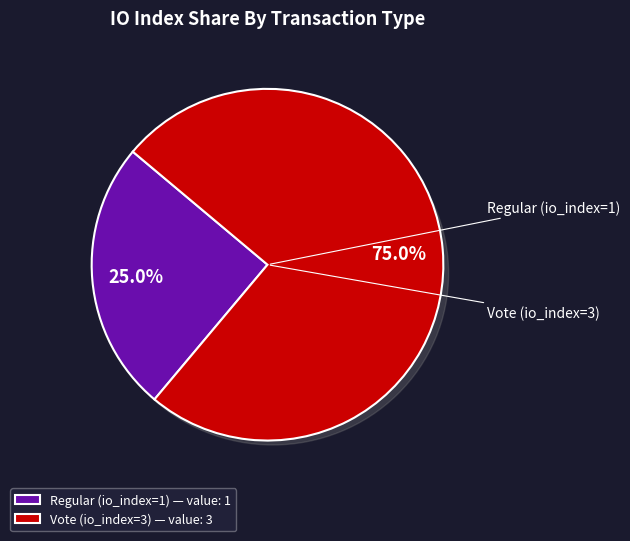

Rank the categories by value from lowest to highest.

Regular (io_index=1), Vote (io_index=3)